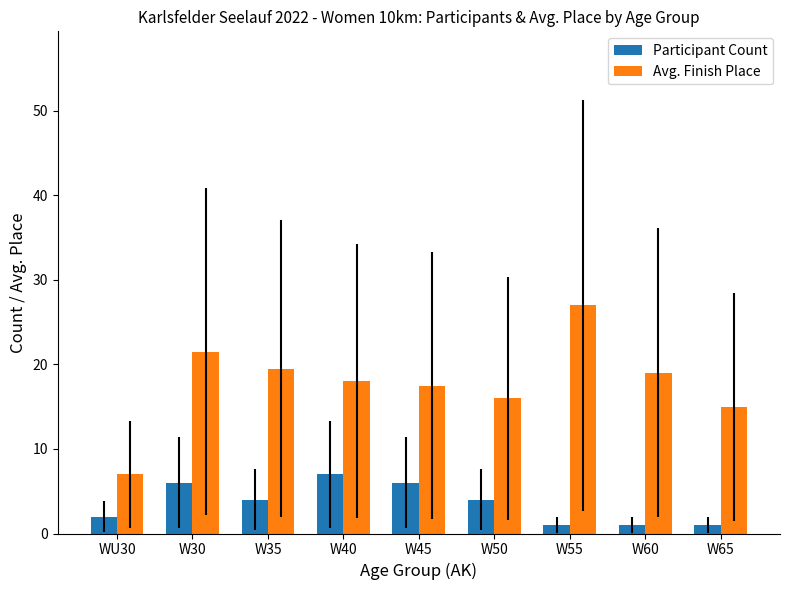

At how many categories does at least one series exceed 1?

9